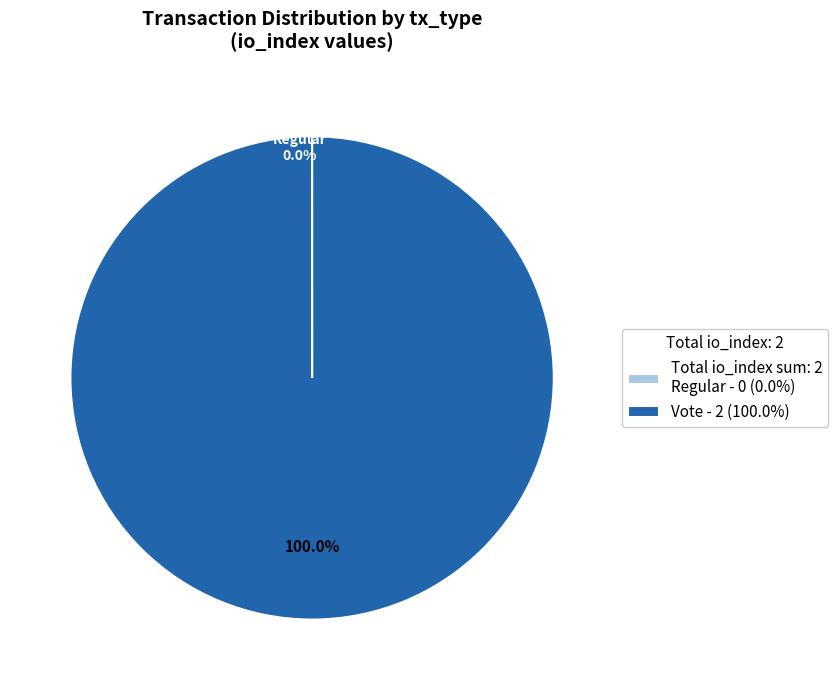

To the nearest percent, what percentage of the pie is tx_type: Vote?

100%